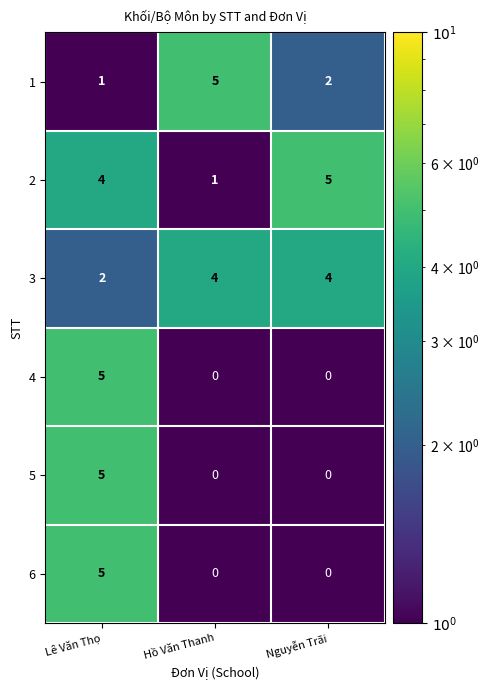

The 1 series shows 5 at Hồ Văn Thanh. True or false?

True